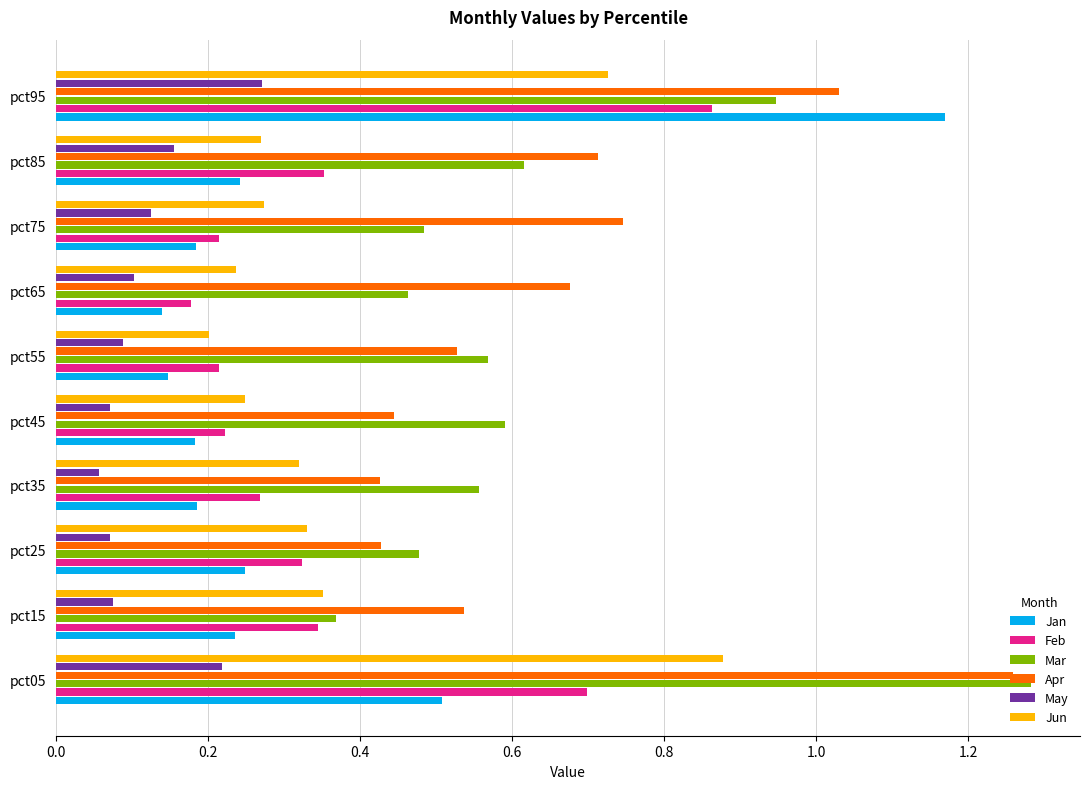

Which series has the largest range (max minus min)?

Jan